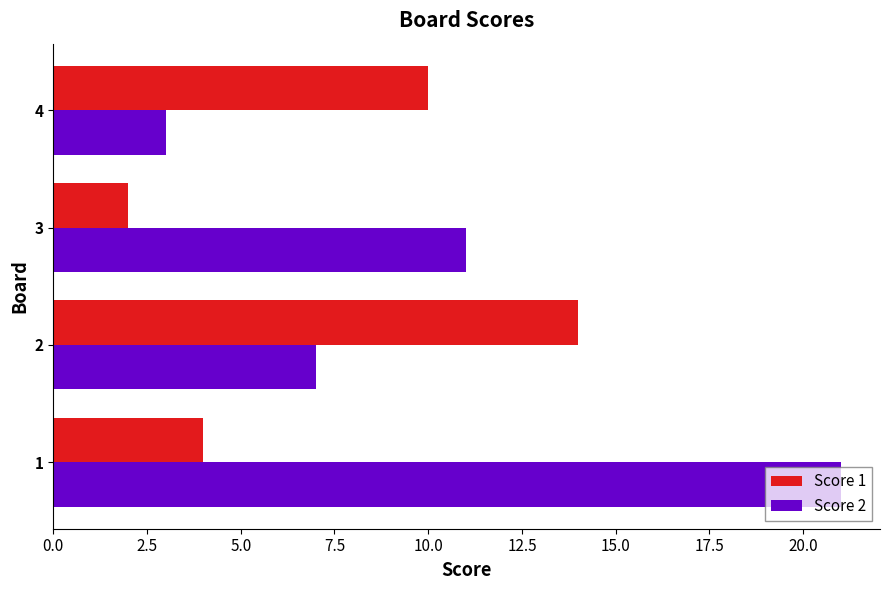

Where is Score 1 nearest to the value 8?

4